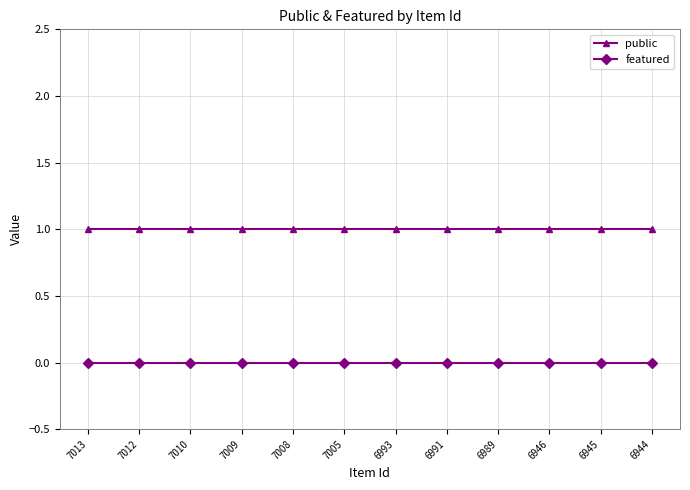

Rank the series by their average value, from highest to lowest.

public, featured